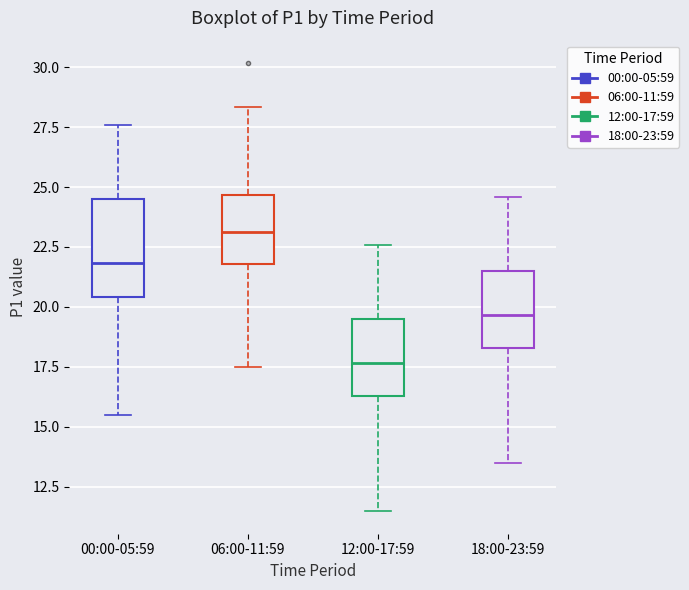

Where does the upper whisker of the box for 18:00-23:59 end on the y-axis? The values are not printed on the chart, so give them approximately, as read against the axis.

24.5